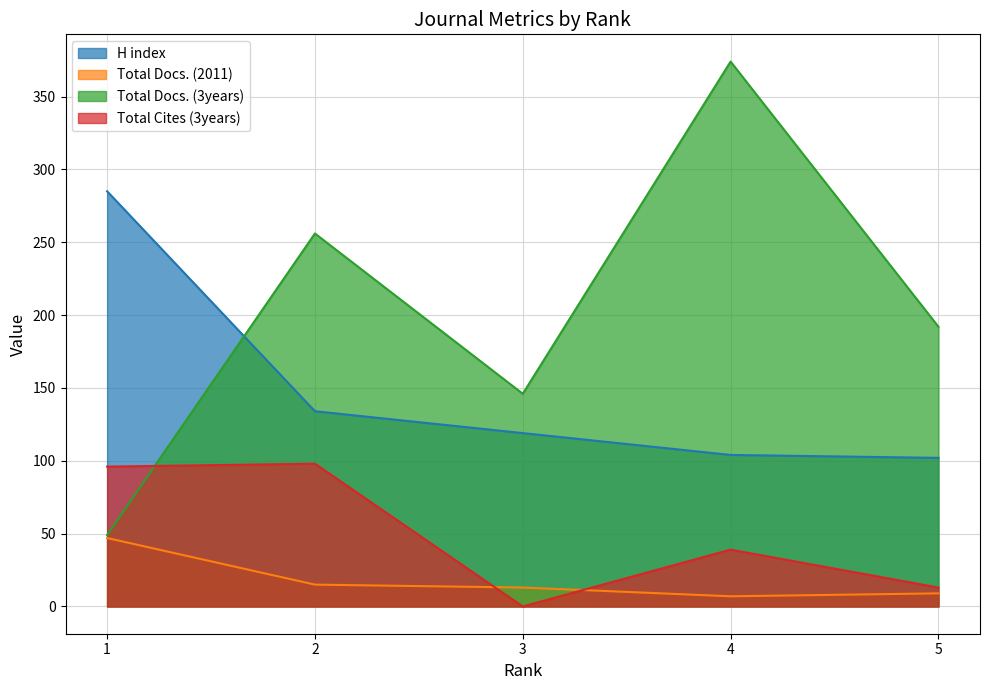

At how many categories does at least one series exceed 158?

4